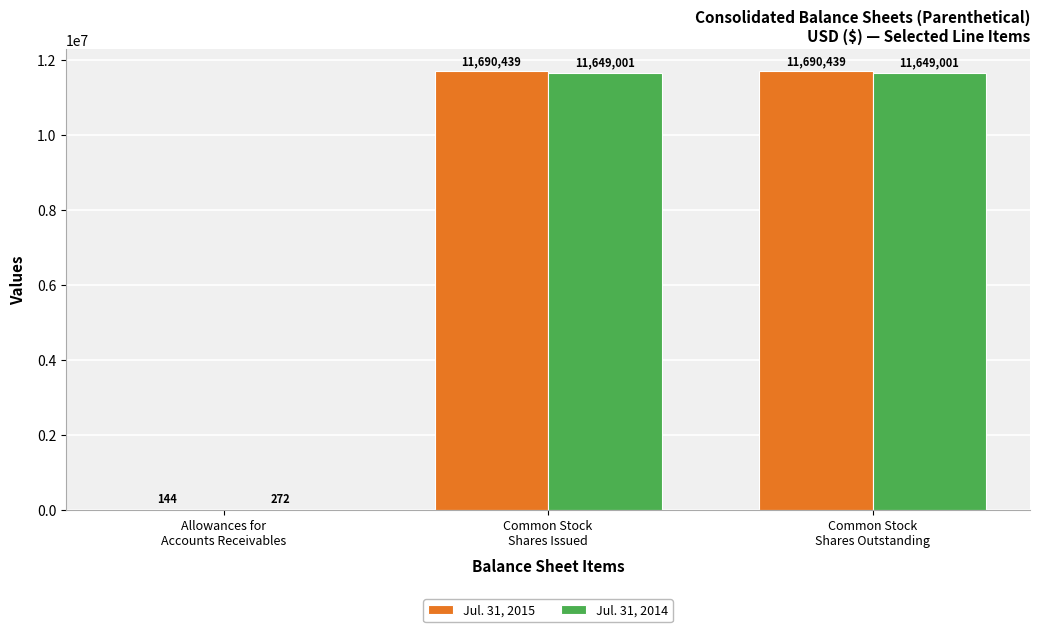

What is the sum of all Jul. 31, 2014 values?

23298274